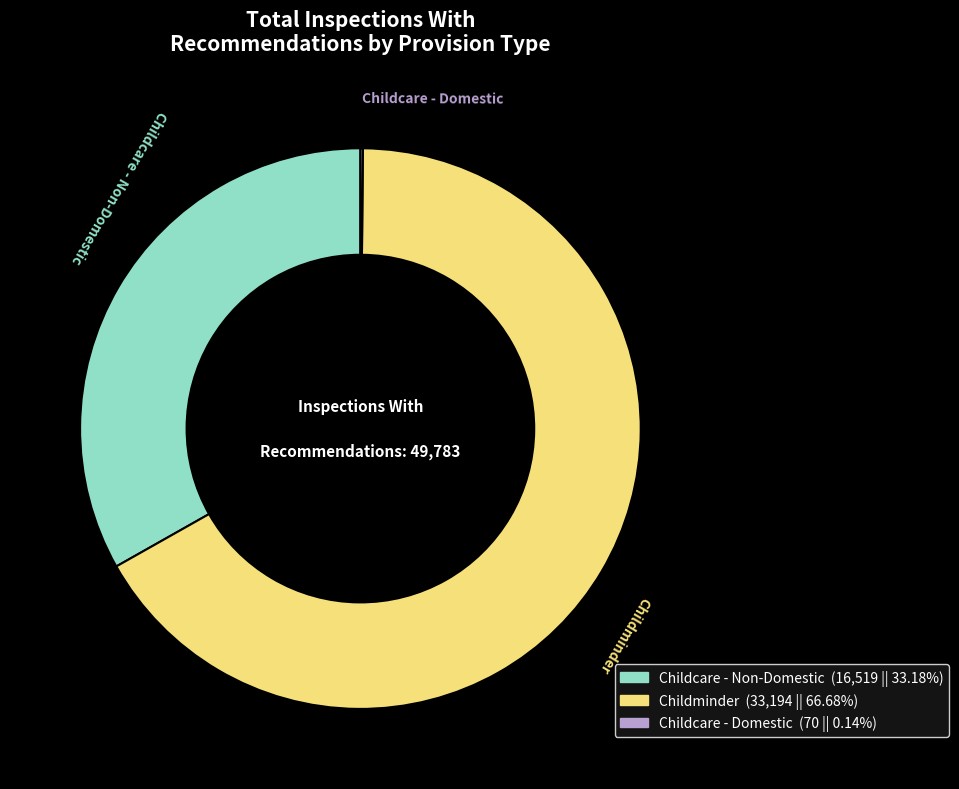

Which slice is the largest?

Childminder